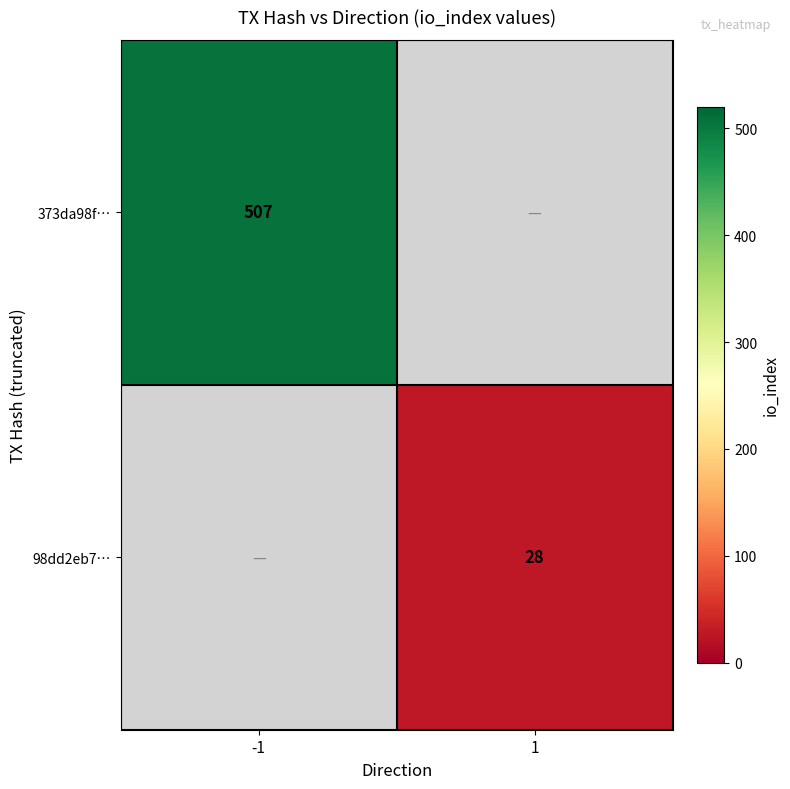

True or false: 373da98f… has a value of 271 at -1.

False